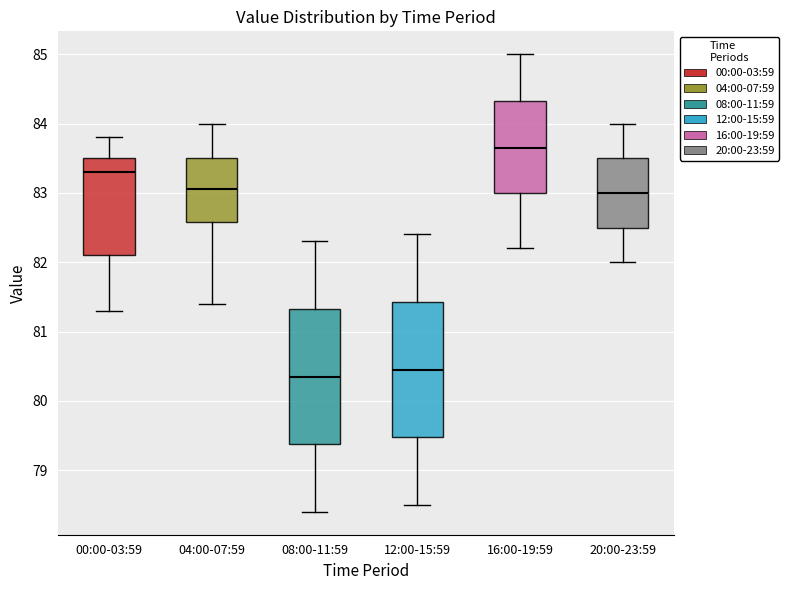

Which box's median line is the lowest?

08:00-11:59